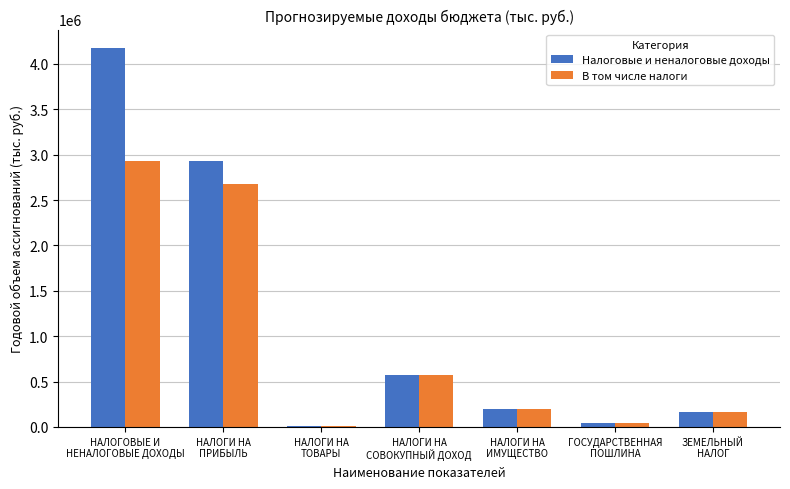

At which category is the sum across all series the highest?

НАЛОГОВЫЕ И
НЕНАЛОГОВЫЕ ДОХОДЫ